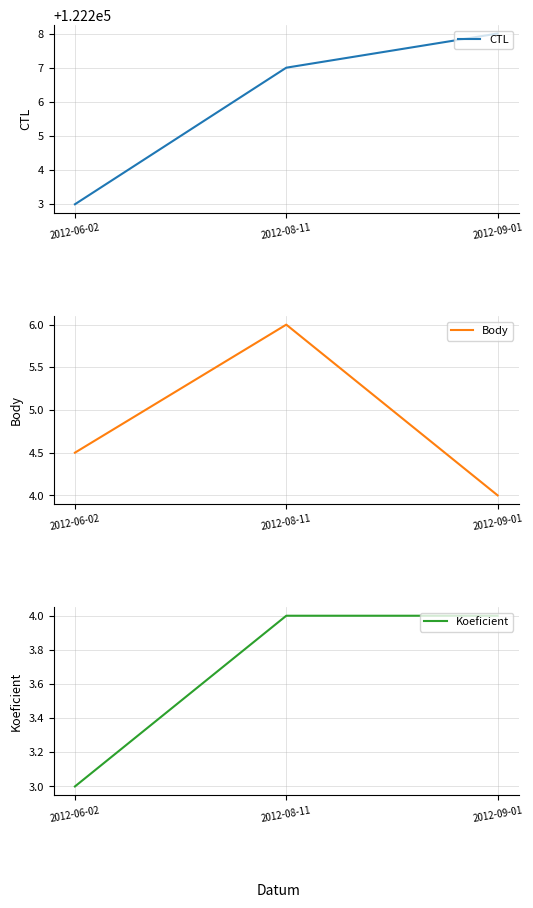

How many values in the CTL series are below 122207?

1